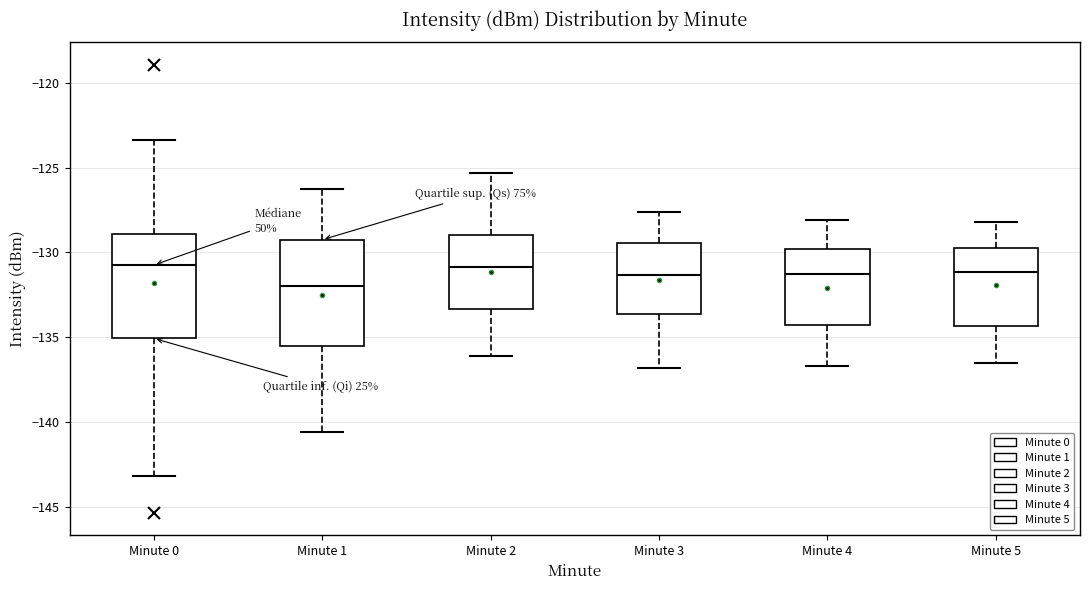

Where does the median line of the box for Minute 5 sit on the y-axis? The values are not printed on the chart, so give them approximately, as read against the axis.

-131.0